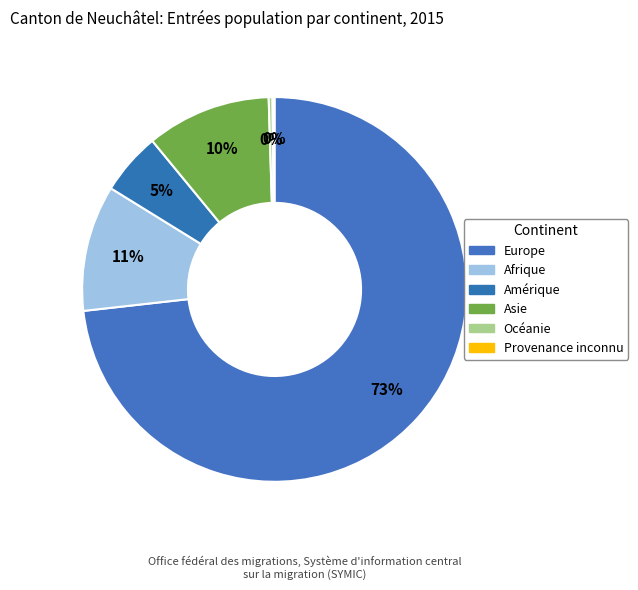

Which slice represents more than half of the pie?

Europe